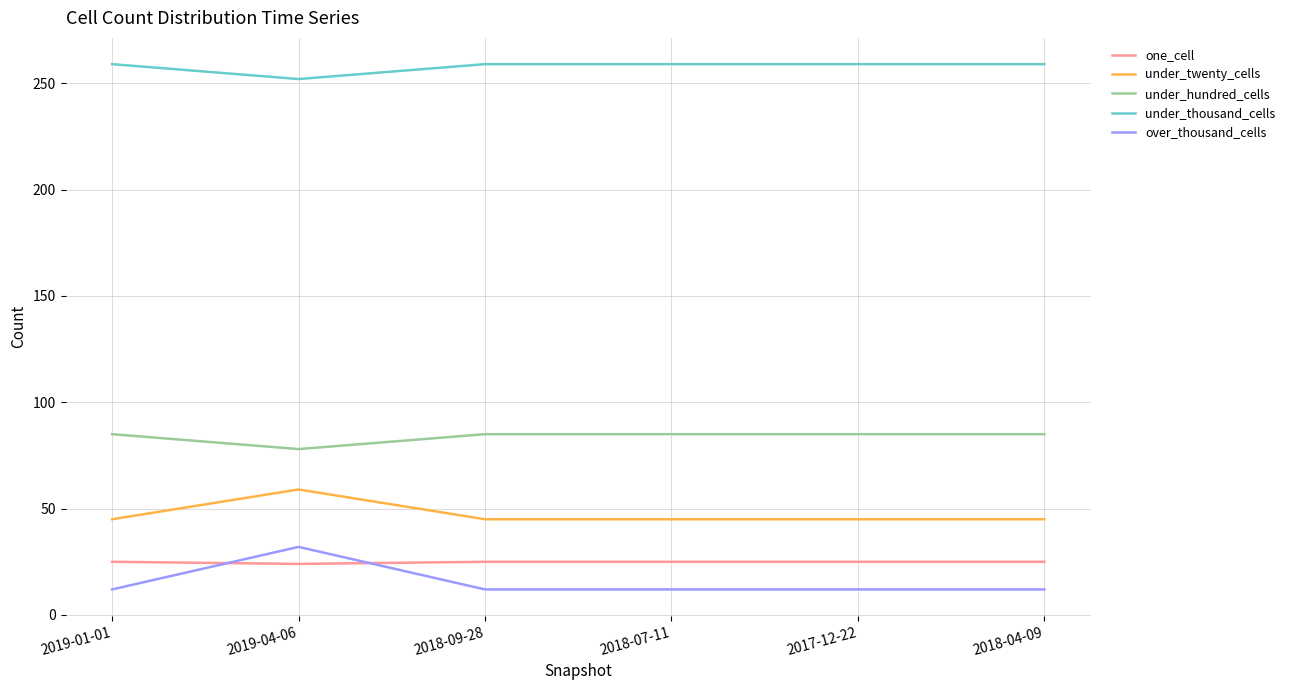

Which series has the widest spread of values?

over_thousand_cells